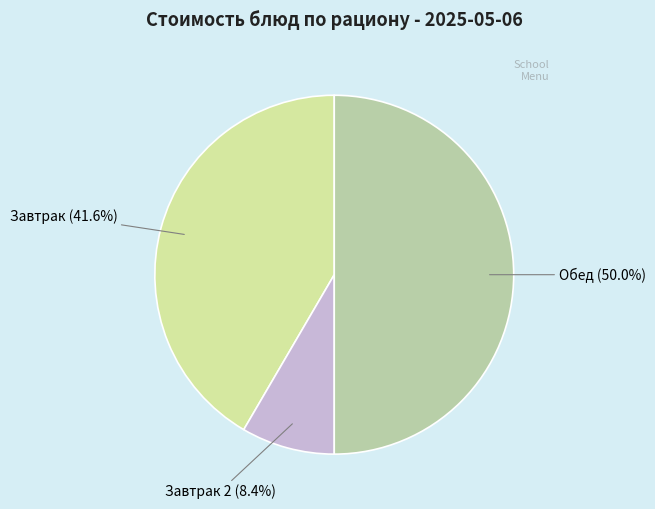

Does Завтрак represent more than half of the total?

No